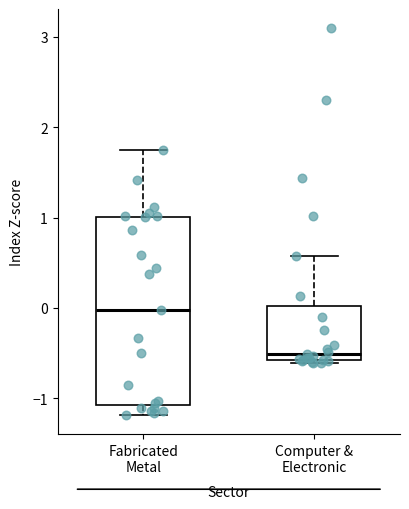

Reading left to right, read every box against the y-axis: the position of its median line, the range the box covers, and the ends of its whiskers. The values are not printed on the chart, so give them approximately, as read against the axis.

Fabricated Metal: median 0.0, box -1.1 to 1.0, whiskers -1.2 to 1.7
Computer & Electronic: median -0.5, box -0.6 to 0.0, whiskers -0.6 (just below the box's lower edge) to 0.6